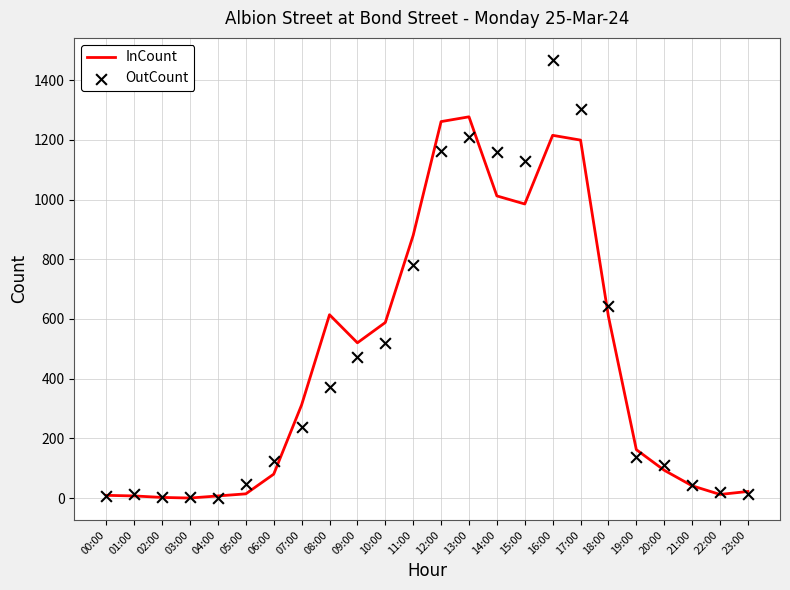

At which category is the sum across all series the highest?

16:00